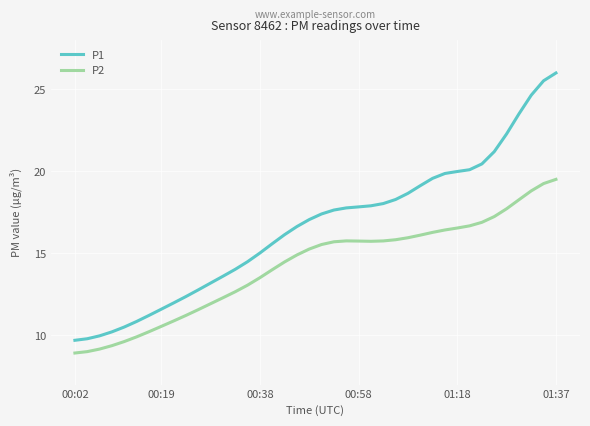

Which series has the largest total across all categories?

P1